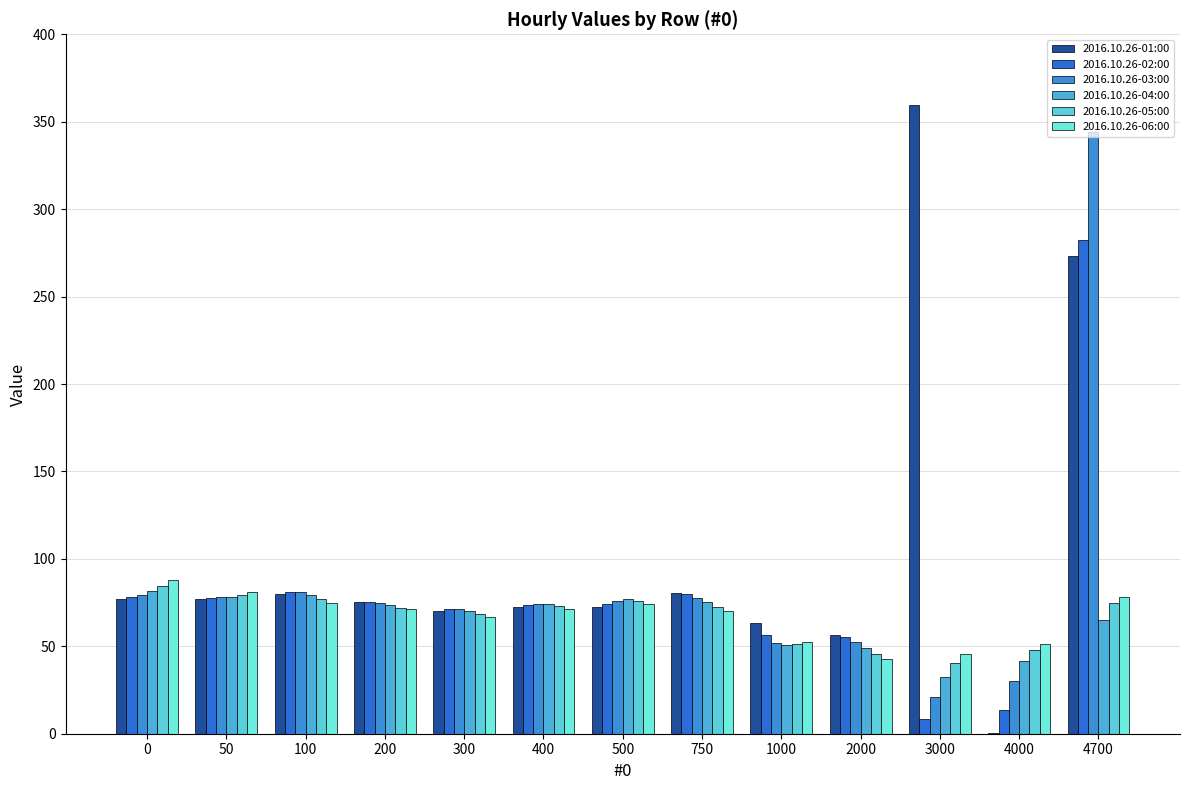

Read the 2016.10.26-06:00 value at 3000.

45.8